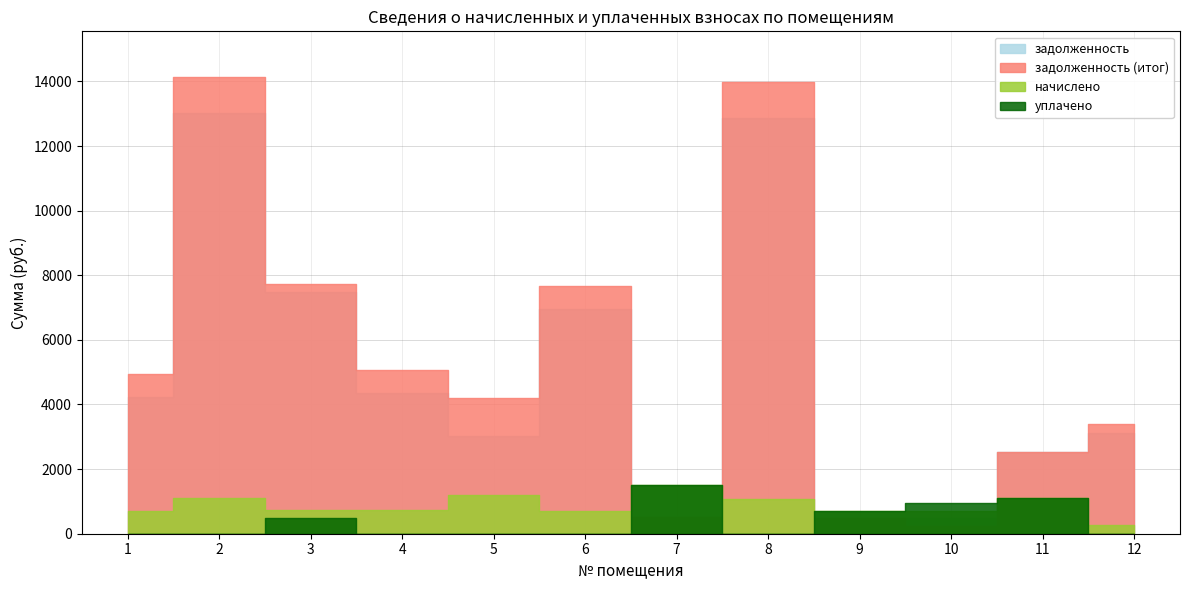

True or false: начислено and задолженность (итог) cross at least once.

True